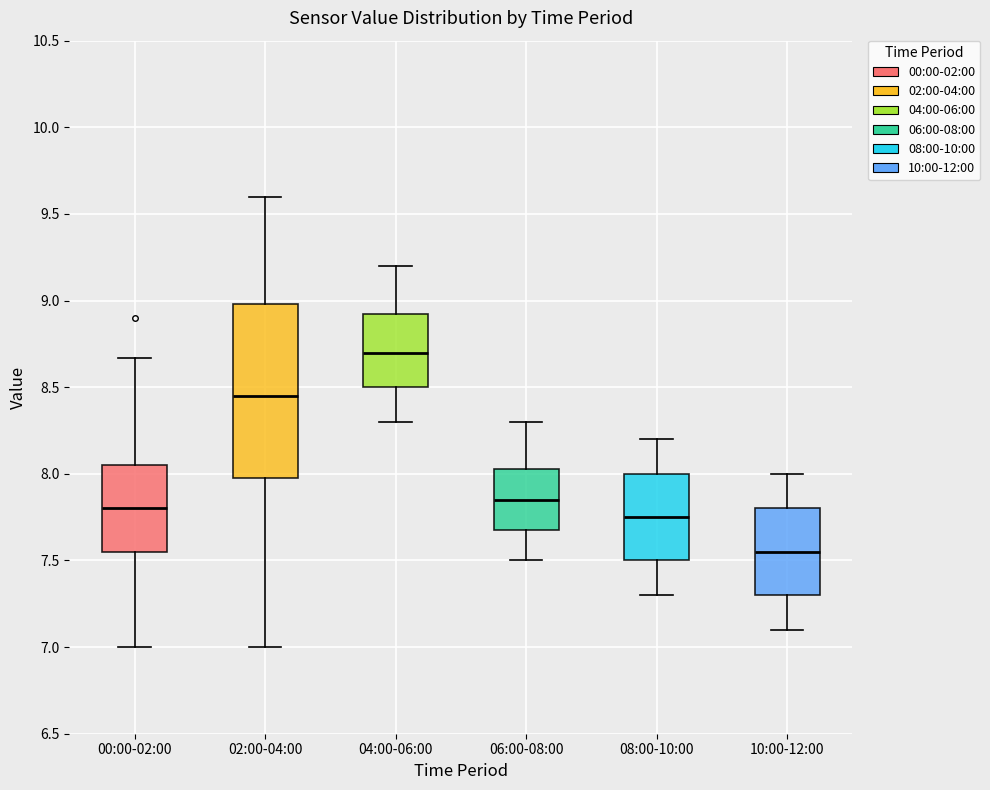

Reading left to right, transcribe this box plot: for each box, give where its median line is, the range the box spans, and where its two whiskers end, as read against the y-axis. The values are not printed on the chart, so give them approximately, as read against the axis.

00:00-02:00: median 7.80, box 7.55 to 8.05, whiskers 7.00 to 8.65
02:00-04:00: median 8.45, box 8.00 to 9.00, whiskers 7.00 to 9.60
04:00-06:00: median 8.70, box 8.50 to 8.95, whiskers 8.30 to 9.20
06:00-08:00: median 7.85, box 7.70 to 8.05, whiskers 7.50 to 8.30
08:00-10:00: median 7.75, box 7.50 to 8.00, whiskers 7.30 to 8.20
10:00-12:00: median 7.55, box 7.30 to 7.80, whiskers 7.10 to 8.00